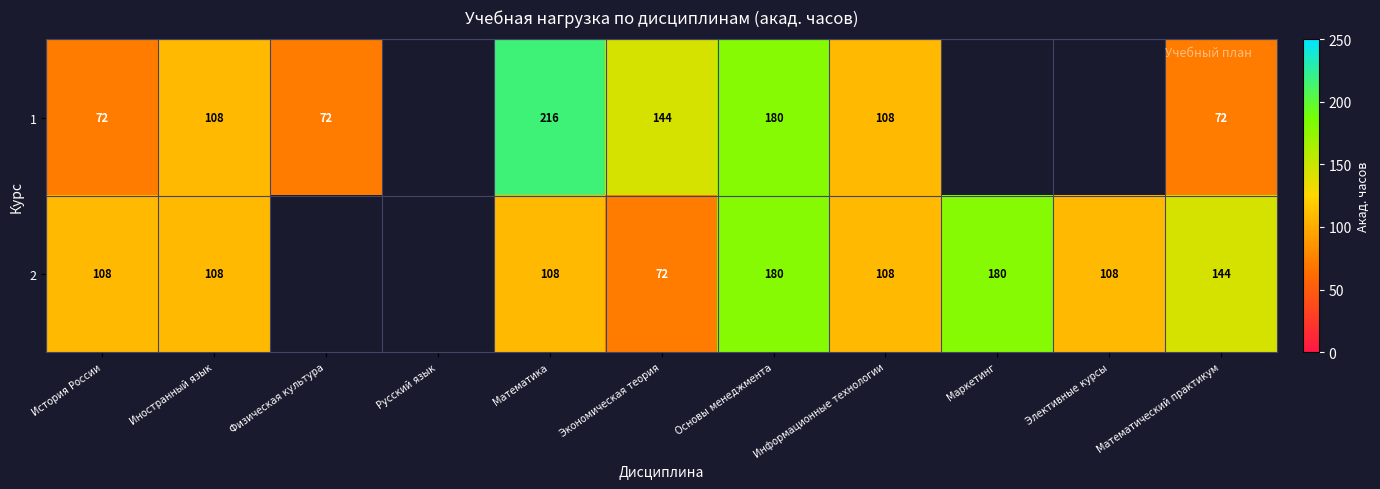

Which category has the lowest value across all series?

История России